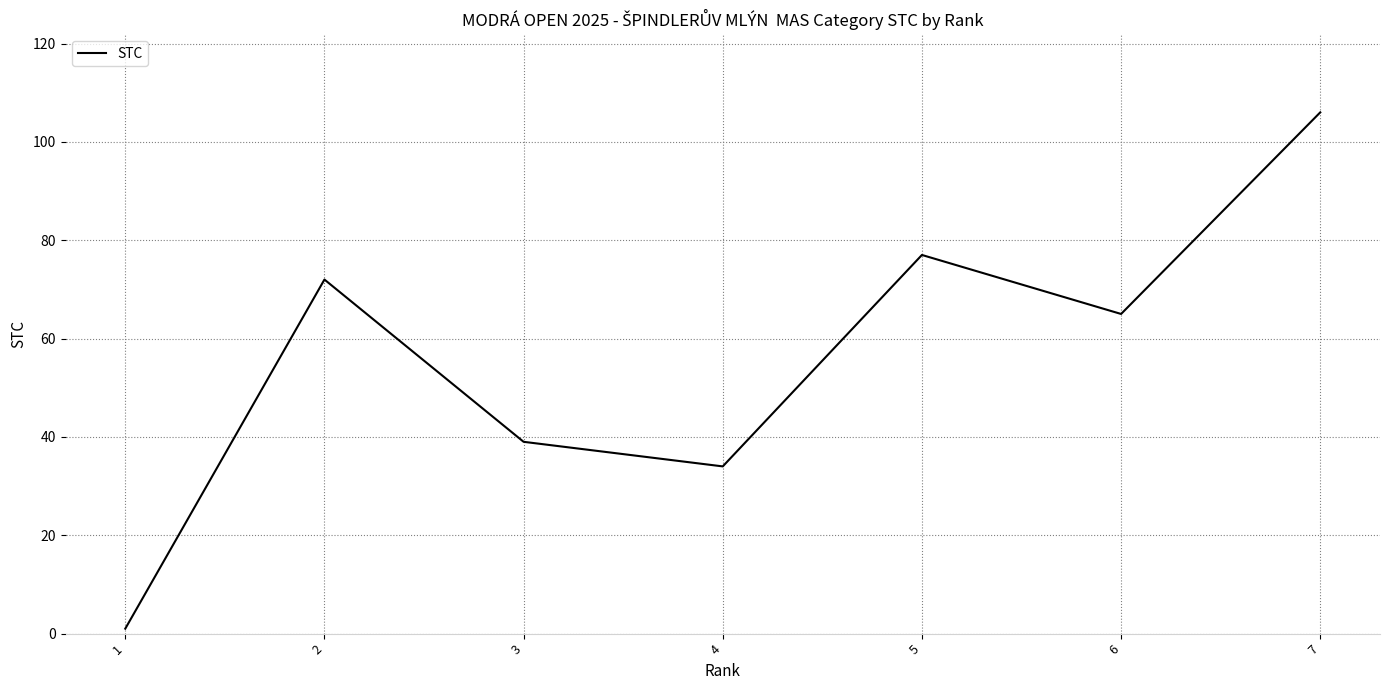

Between 7 and 1, which is larger?

7